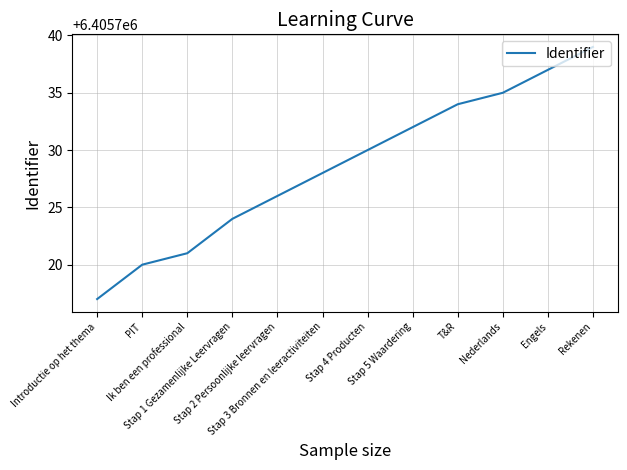

How many series are shown in this chart?

1